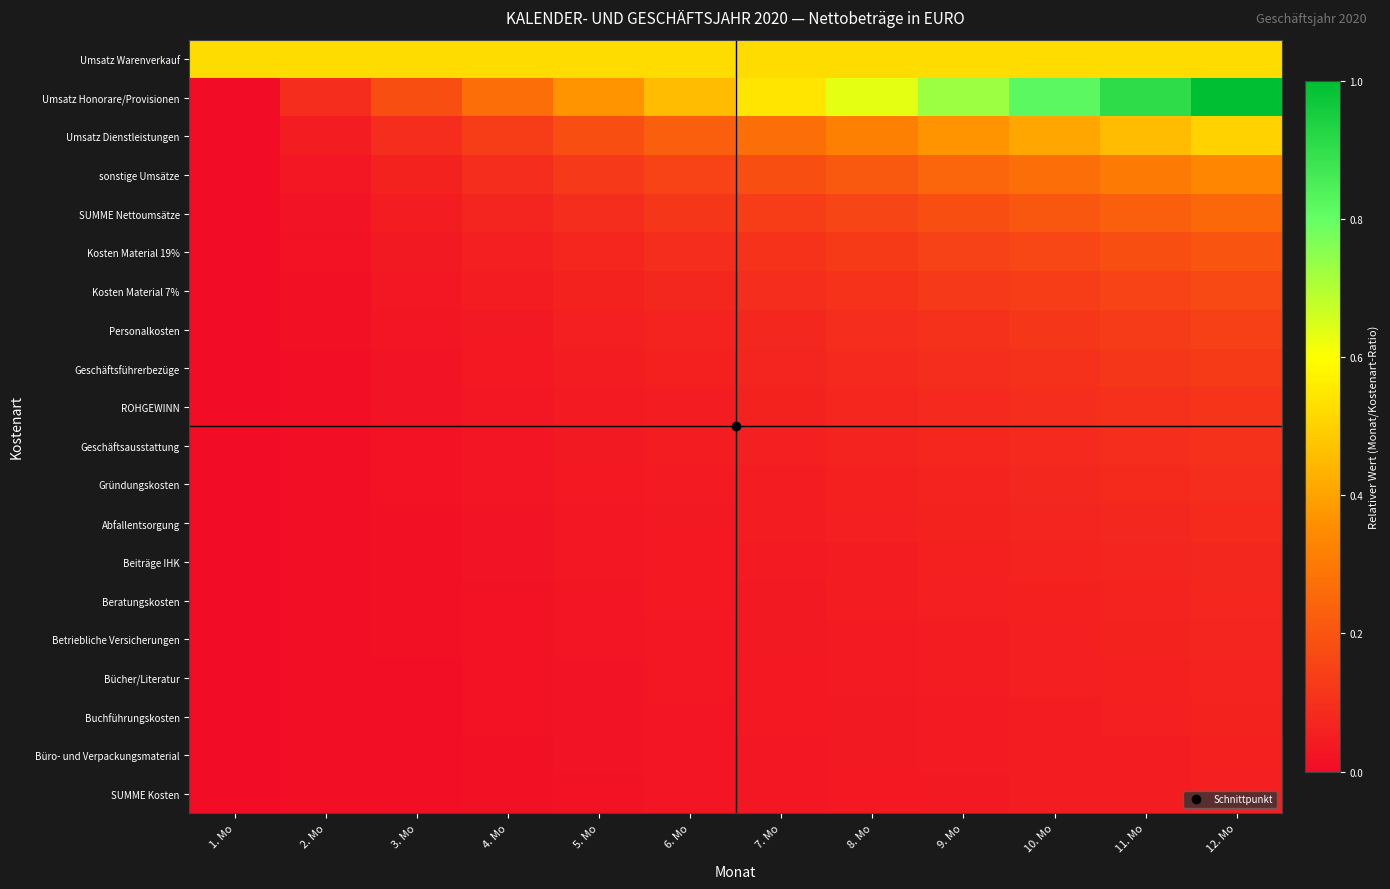

Reading left to right, what are all the values shown in this chart?

Umsatz Warenverkauf: 1. Mo=0.5	2. Mo=0.5	3. Mo=0.5	4. Mo=0.5	5. Mo=0.5	6. Mo=0.5	7. Mo=0.5	8. Mo=0.5	9. Mo=0.5	10. Mo=0.5	11. Mo=0.5	12. Mo=0.5
Umsatz Honorare/Provisionen: 1. Mo=0.0	2. Mo=0.1	3. Mo=0.2	4. Mo=0.3	5. Mo=0.4	6. Mo=0.5	7. Mo=0.5	8. Mo=0.6	9. Mo=0.7	10. Mo=0.8	11. Mo=0.9	12. Mo=1.0
Umsatz Dienstleistungen: 1. Mo=0.0	2. Mo=0.0	3. Mo=0.1	4. Mo=0.1	5. Mo=0.2	6. Mo=0.2	7. Mo=0.3	8. Mo=0.3	9. Mo=0.4	10. Mo=0.4	11. Mo=0.5	12. Mo=0.5
sonstige Umsätze: 1. Mo=0.0	2. Mo=0.0	3. Mo=0.1	4. Mo=0.1	5. Mo=0.1	6. Mo=0.2	7. Mo=0.2	8. Mo=0.2	9. Mo=0.2	10. Mo=0.3	11. Mo=0.3	12. Mo=0.3
SUMME Nettoumsätze: 1. Mo=0.0	2. Mo=0.0	3. Mo=0.0	4. Mo=0.1	5. Mo=0.1	6. Mo=0.1	7. Mo=0.1	8. Mo=0.2	9. Mo=0.2	10. Mo=0.2	11. Mo=0.2	12. Mo=0.3
Kosten Material 19%: 1. Mo=0.0	2. Mo=0.0	3. Mo=0.0	4. Mo=0.1	5. Mo=0.1	6. Mo=0.1	7. Mo=0.1	8. Mo=0.1	9. Mo=0.1	10. Mo=0.2	11. Mo=0.2	12. Mo=0.2
Kosten Material 7%: 1. Mo=0.0	2. Mo=0.0	3. Mo=0.0	4. Mo=0.0	5. Mo=0.1	6. Mo=0.1	7. Mo=0.1	8. Mo=0.1	9. Mo=0.1	10. Mo=0.1	11. Mo=0.2	12. Mo=0.2
Personalkosten: 1. Mo=0.0	2. Mo=0.0	3. Mo=0.0	4. Mo=0.0	5. Mo=0.1	6. Mo=0.1	7. Mo=0.1	8. Mo=0.1	9. Mo=0.1	10. Mo=0.1	11. Mo=0.1	12. Mo=0.1
Geschäftsführerbezüge: 1. Mo=0.0	2. Mo=0.0	3. Mo=0.0	4. Mo=0.0	5. Mo=0.0	6. Mo=0.1	7. Mo=0.1	8. Mo=0.1	9. Mo=0.1	10. Mo=0.1	11. Mo=0.1	12. Mo=0.1
ROHGEWINN: 1. Mo=0.0	2. Mo=0.0	3. Mo=0.0	4. Mo=0.0	5. Mo=0.0	6. Mo=0.1	7. Mo=0.1	8. Mo=0.1	9. Mo=0.1	10. Mo=0.1	11. Mo=0.1	12. Mo=0.1
Geschäftsausstattung: 1. Mo=0.0	2. Mo=0.0	3. Mo=0.0	4. Mo=0.0	5. Mo=0.0	6. Mo=0.0	7. Mo=0.1	8. Mo=0.1	9. Mo=0.1	10. Mo=0.1	11. Mo=0.1	12. Mo=0.1
Gründungskosten: 1. Mo=0.0	2. Mo=0.0	3. Mo=0.0	4. Mo=0.0	5. Mo=0.0	6. Mo=0.0	7. Mo=0.0	8. Mo=0.1	9. Mo=0.1	10. Mo=0.1	11. Mo=0.1	12. Mo=0.1
Abfallentsorgung: 1. Mo=0.0	2. Mo=0.0	3. Mo=0.0	4. Mo=0.0	5. Mo=0.0	6. Mo=0.0	7. Mo=0.0	8. Mo=0.1	9. Mo=0.1	10. Mo=0.1	11. Mo=0.1	12. Mo=0.1
Beiträge IHK: 1. Mo=0.0	2. Mo=0.0	3. Mo=0.0	4. Mo=0.0	5. Mo=0.0	6. Mo=0.0	7. Mo=0.0	8. Mo=0.0	9. Mo=0.1	10. Mo=0.1	11. Mo=0.1	12. Mo=0.1
Beratungskosten: 1. Mo=0.0	2. Mo=0.0	3. Mo=0.0	4. Mo=0.0	5. Mo=0.0	6. Mo=0.0	7. Mo=0.0	8. Mo=0.0	9. Mo=0.1	10. Mo=0.1	11. Mo=0.1	12. Mo=0.1
Betriebliche Versicherungen: 1. Mo=0.0	2. Mo=0.0	3. Mo=0.0	4. Mo=0.0	5. Mo=0.0	6. Mo=0.0	7. Mo=0.0	8. Mo=0.0	9. Mo=0.0	10. Mo=0.1	11. Mo=0.1	12. Mo=0.1
Bücher/Literatur: 1. Mo=0.0	2. Mo=0.0	3. Mo=0.0	4. Mo=0.0	5. Mo=0.0	6. Mo=0.0	7. Mo=0.0	8. Mo=0.0	9. Mo=0.0	10. Mo=0.1	11. Mo=0.1	12. Mo=0.1
Buchführungskosten: 1. Mo=0.0	2. Mo=0.0	3. Mo=0.0	4. Mo=0.0	5. Mo=0.0	6. Mo=0.0	7. Mo=0.0	8. Mo=0.0	9. Mo=0.0	10. Mo=0.0	11. Mo=0.1	12. Mo=0.1
Büro- und Verpackungsmaterial: 1. Mo=0.0	2. Mo=0.0	3. Mo=0.0	4. Mo=0.0	5. Mo=0.0	6. Mo=0.0	7. Mo=0.0	8. Mo=0.0	9. Mo=0.0	10. Mo=0.0	11. Mo=0.1	12. Mo=0.1
SUMME Kosten: 1. Mo=0.0	2. Mo=0.0	3. Mo=0.0	4. Mo=0.0	5. Mo=0.0	6. Mo=0.0	7. Mo=0.0	8. Mo=0.0	9. Mo=0.0	10. Mo=0.0	11. Mo=0.0	12. Mo=0.1